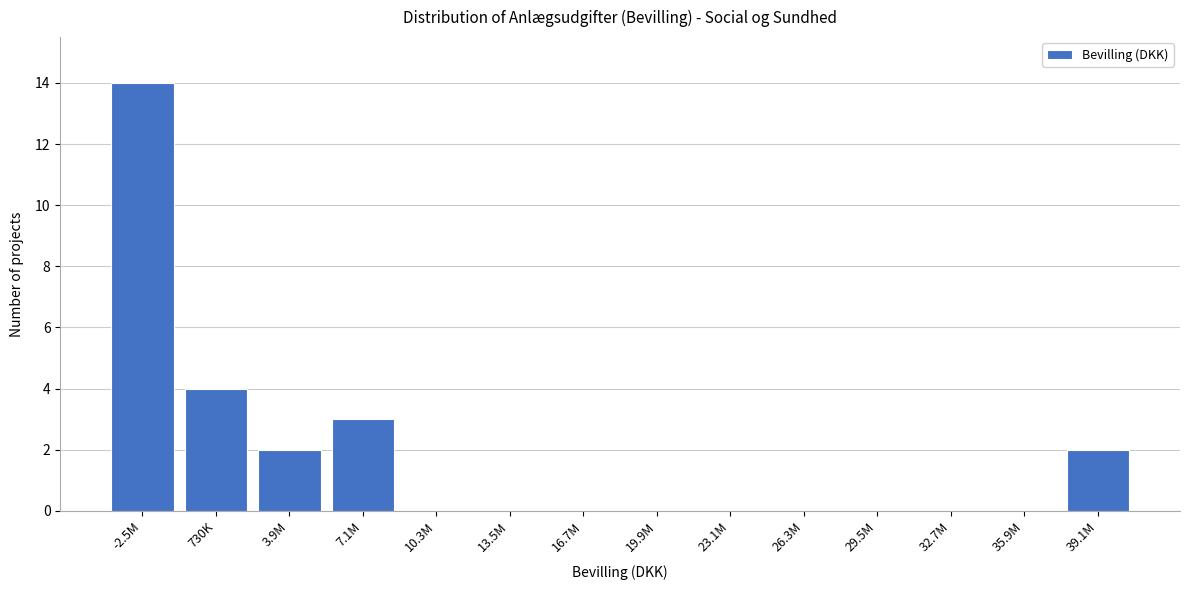

Reading right to left, what are all the values shown in this chart?

39.1M=2	35.9M=0	32.7M=0	29.5M=0	26.3M=0	23.1M=0	19.9M=0	16.7M=0	13.5M=0	10.3M=0	7.1M=3	3.9M=2	730K=4	-2.5M=14